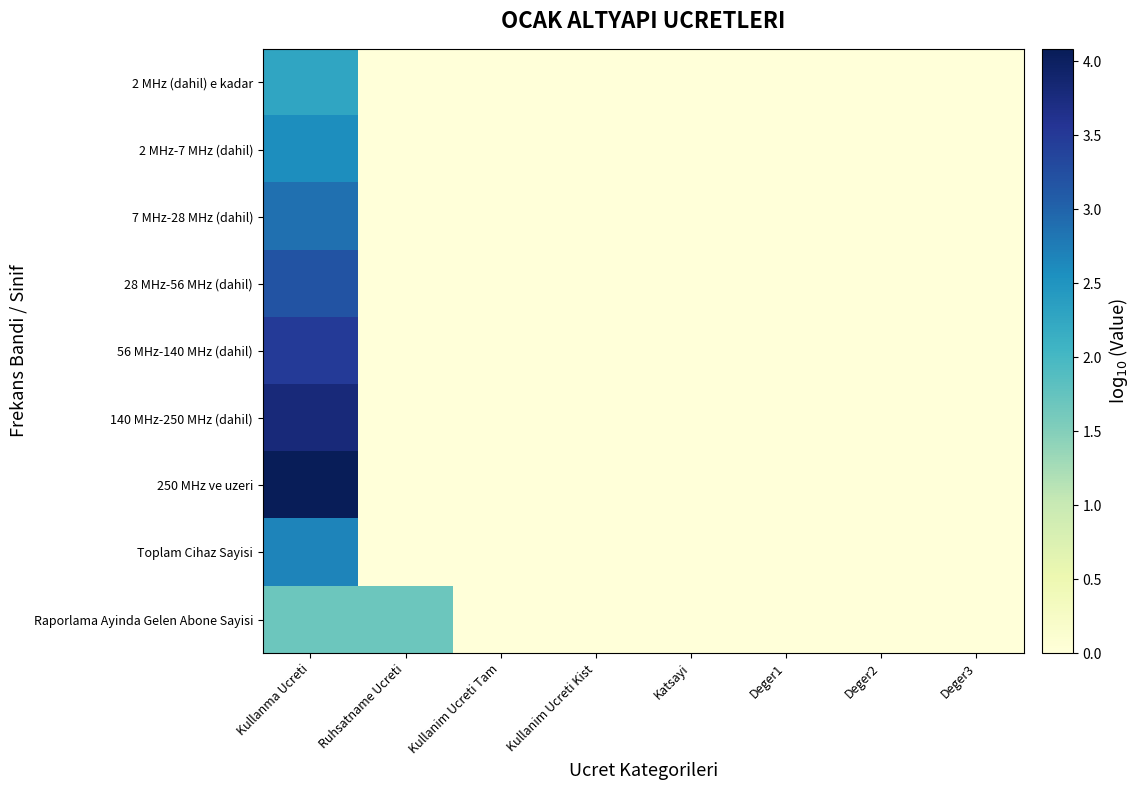

Which series has the largest total across all categories?

250 MHz ve uzeri